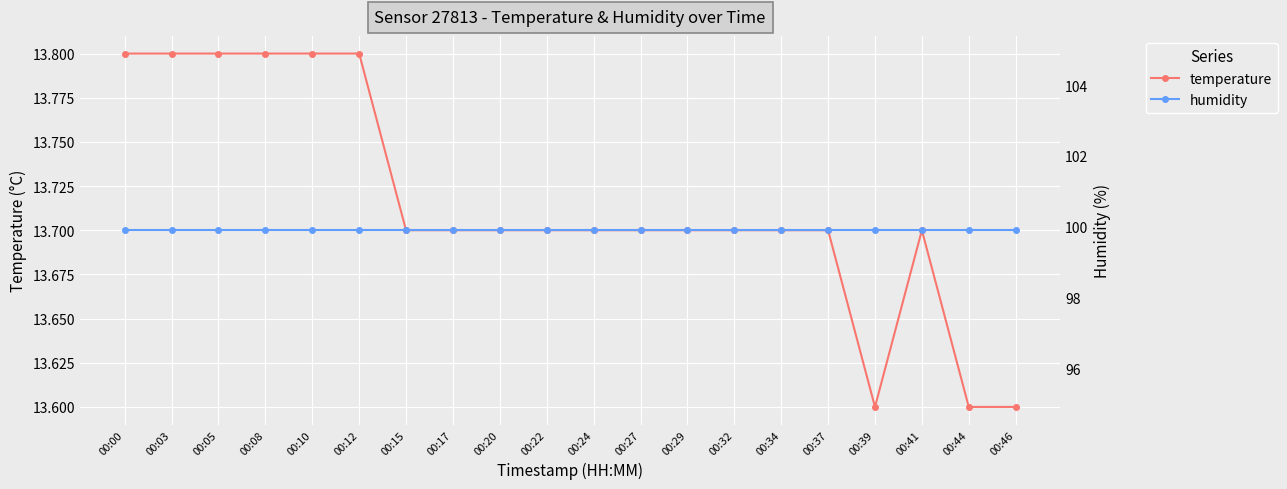

At which label does humidity reach its peak?

00:00